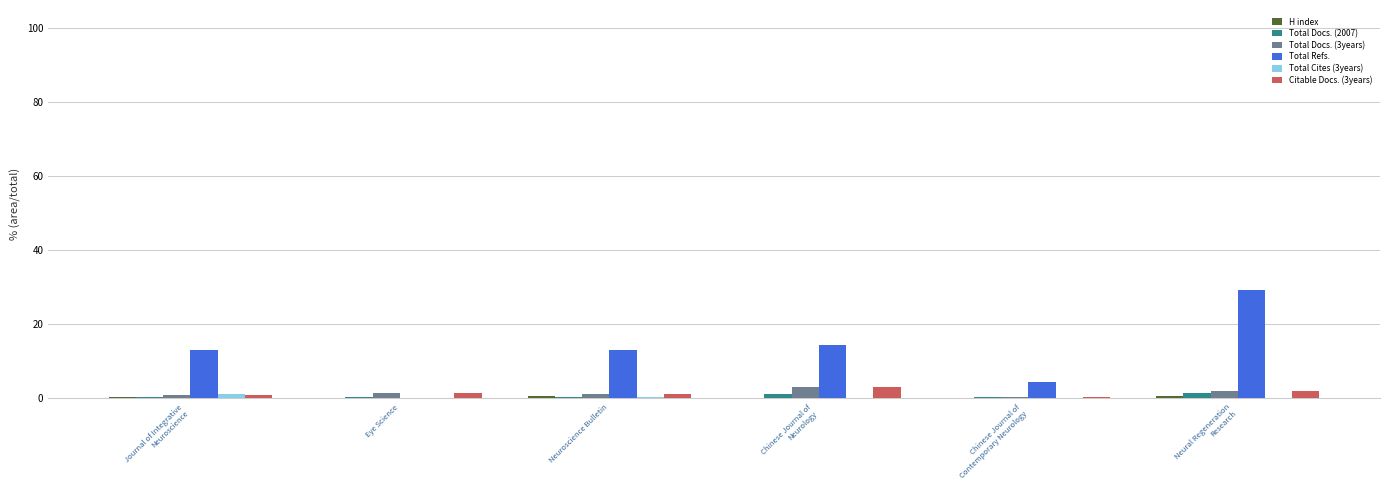

Which series has the largest total across all categories?

Total Refs.